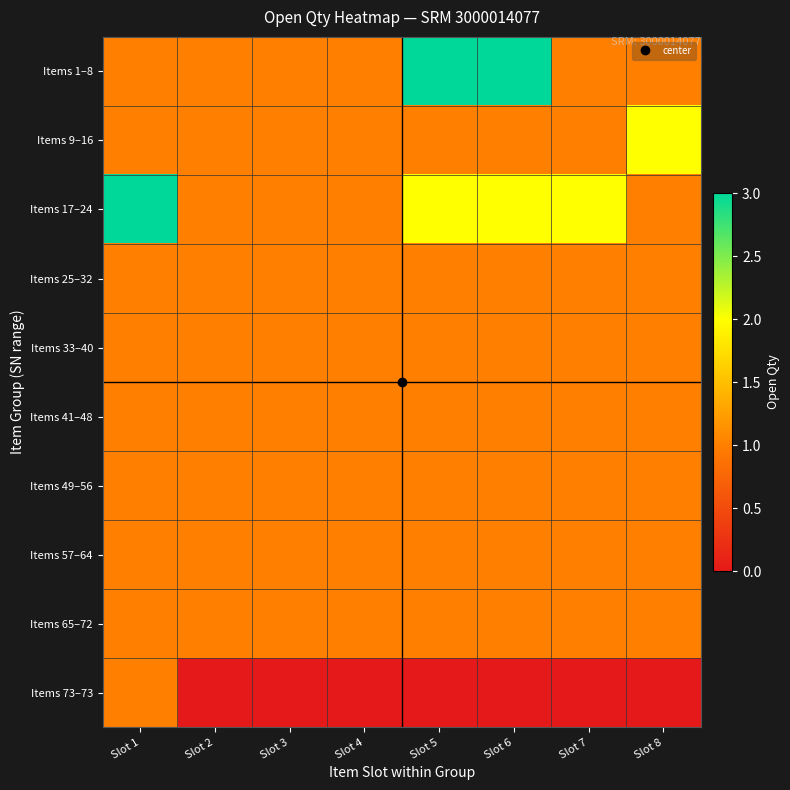

Reading left to right, what are all the values shown in this chart?

Items 1–8: Slot 1=1	Slot 2=1	Slot 3=1	Slot 4=1	Slot 5=3	Slot 6=3	Slot 7=1	Slot 8=1
Items 9–16: Slot 1=1	Slot 2=1	Slot 3=1	Slot 4=1	Slot 5=1	Slot 6=1	Slot 7=1	Slot 8=2
Items 17–24: Slot 1=3	Slot 2=1	Slot 3=1	Slot 4=1	Slot 5=2	Slot 6=2	Slot 7=2	Slot 8=1
Items 25–32: Slot 1=1	Slot 2=1	Slot 3=1	Slot 4=1	Slot 5=1	Slot 6=1	Slot 7=1	Slot 8=1
Items 33–40: Slot 1=1	Slot 2=1	Slot 3=1	Slot 4=1	Slot 5=1	Slot 6=1	Slot 7=1	Slot 8=1
Items 41–48: Slot 1=1	Slot 2=1	Slot 3=1	Slot 4=1	Slot 5=1	Slot 6=1	Slot 7=1	Slot 8=1
Items 49–56: Slot 1=1	Slot 2=1	Slot 3=1	Slot 4=1	Slot 5=1	Slot 6=1	Slot 7=1	Slot 8=1
Items 57–64: Slot 1=1	Slot 2=1	Slot 3=1	Slot 4=1	Slot 5=1	Slot 6=1	Slot 7=1	Slot 8=1
Items 65–72: Slot 1=1	Slot 2=1	Slot 3=1	Slot 4=1	Slot 5=1	Slot 6=1	Slot 7=1	Slot 8=1
Items 73–73: Slot 1=1	Slot 2=0	Slot 3=0	Slot 4=0	Slot 5=0	Slot 6=0	Slot 7=0	Slot 8=0